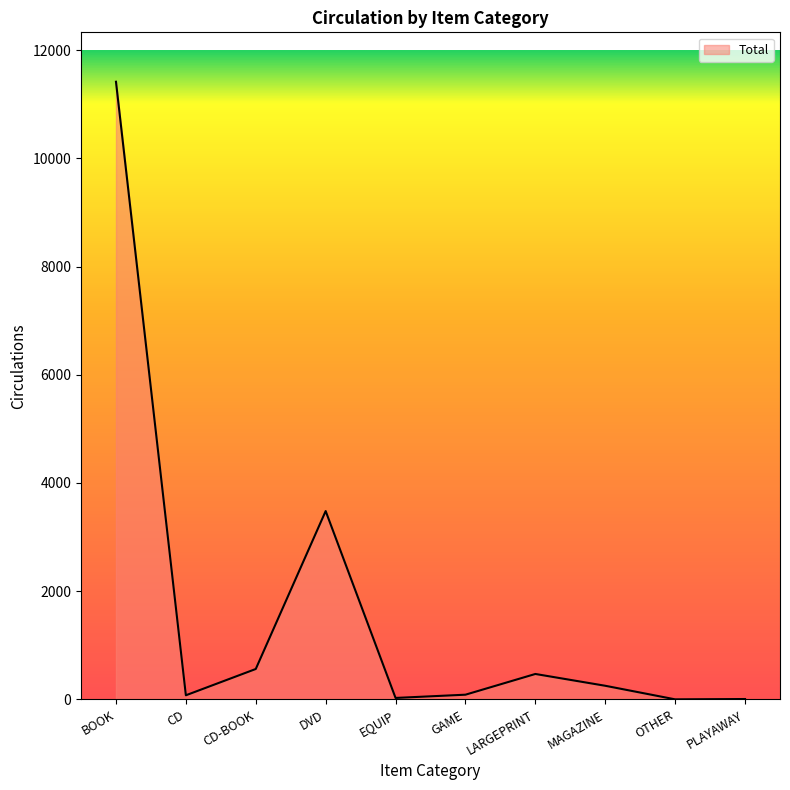

Between PLAYAWAY and MAGAZINE, which is larger?

MAGAZINE